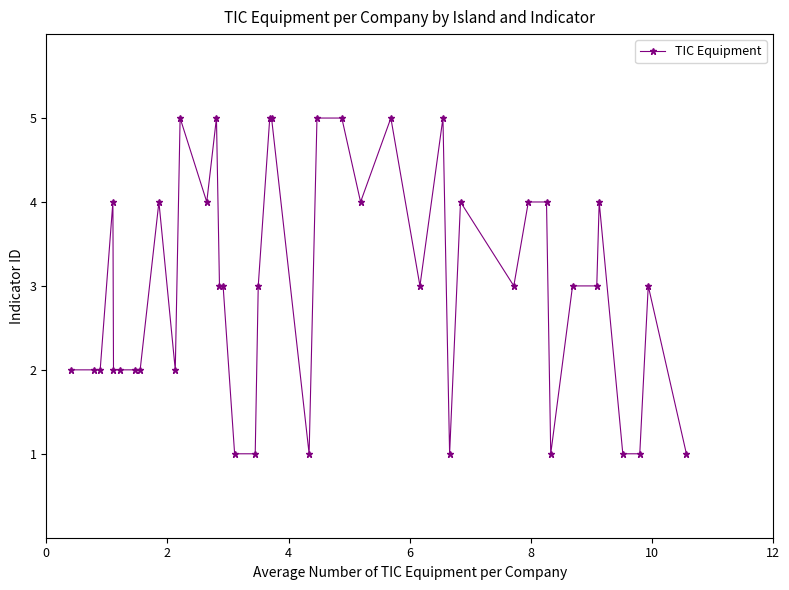

What is the greatest value displayed?

5